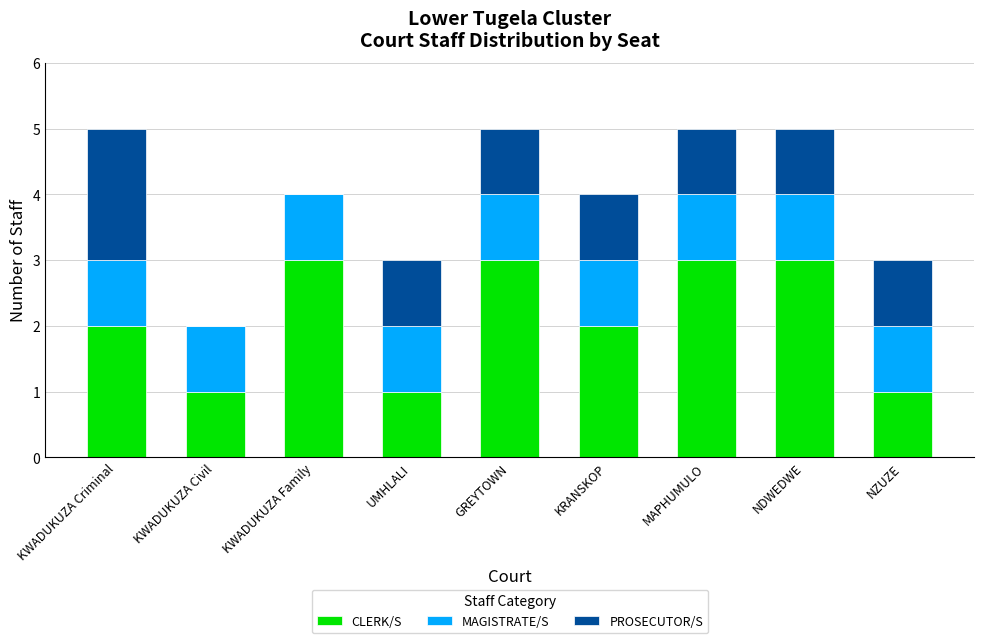

What is the maximum value for CLERK/S?

3